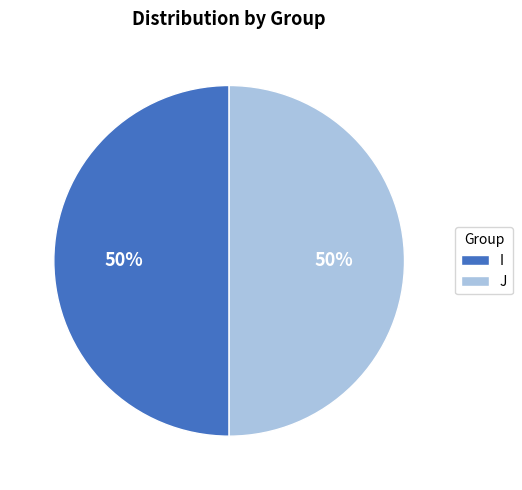

The J slice represents 63% of the pie. True or false?

False